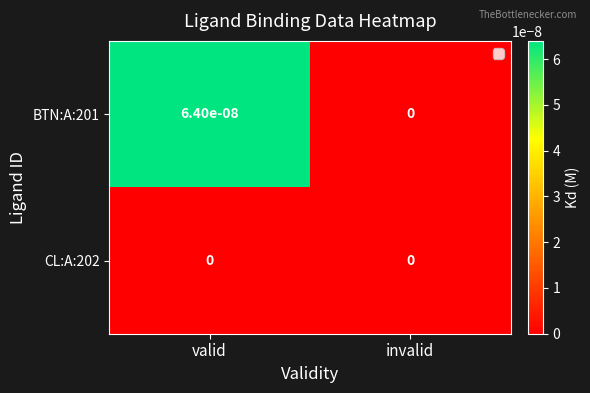

List the series in order of their peak value, lowest first.

CL:A:202, BTN:A:201